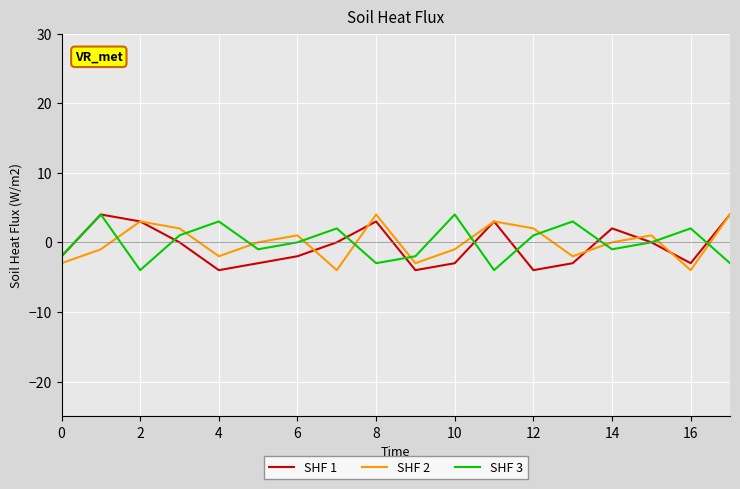

What is the greatest value displayed?

4